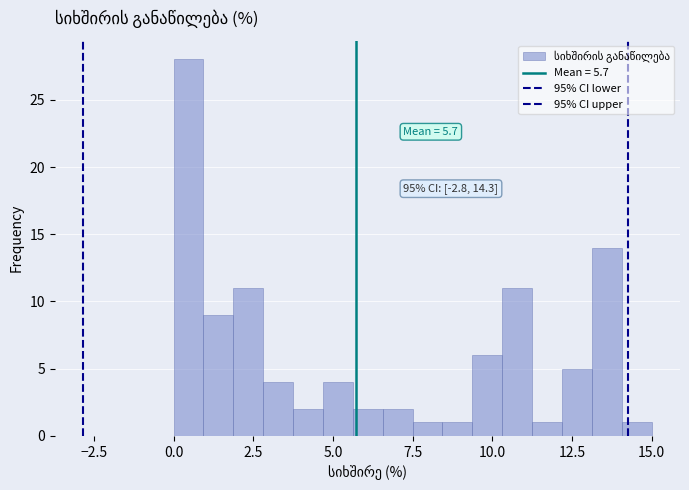

Around what value on the x-axis is the tallest bar? Give the approximate position of its centre, as read against the axis.

0.5